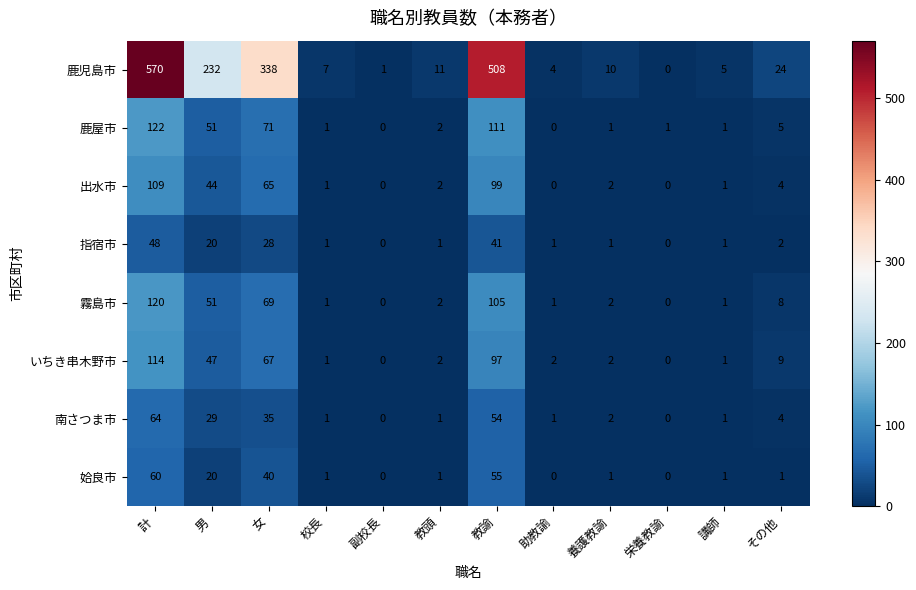

Rank the series by their maximum value, from lowest to highest.

指宿市, 姶良市, 南さつま市, 出水市, いちき串木野市, 霧島市, 鹿屋市, 鹿児島市